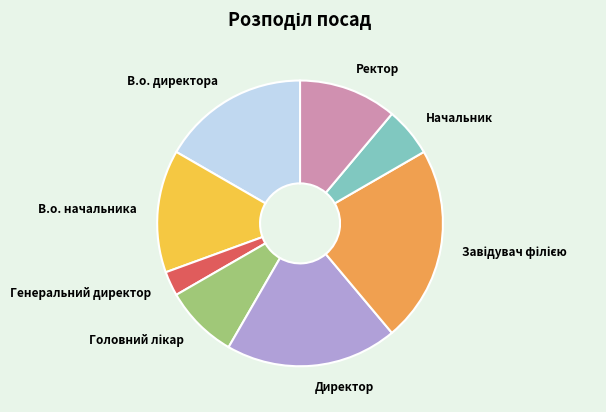

Approximately how many times larger is the value at Начальник compared to В.о. директора?

0.3